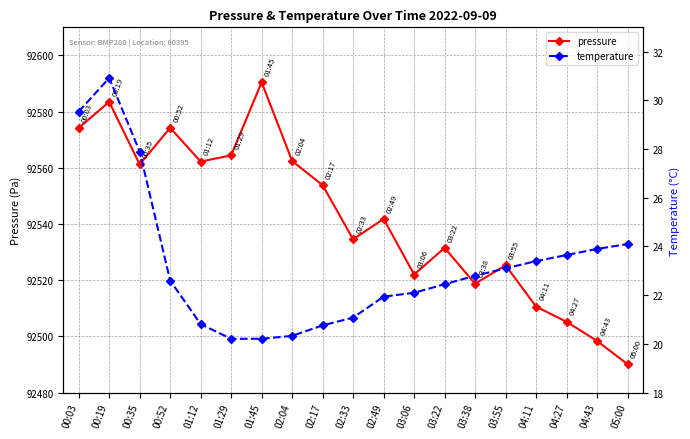

Where is the first local maximum for temperature?

00:19